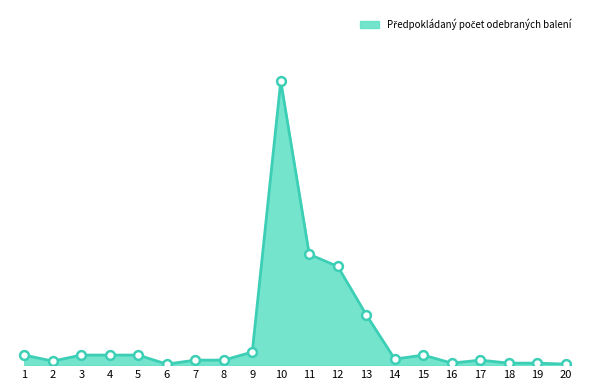

Does the chart have visible grid lines?

No